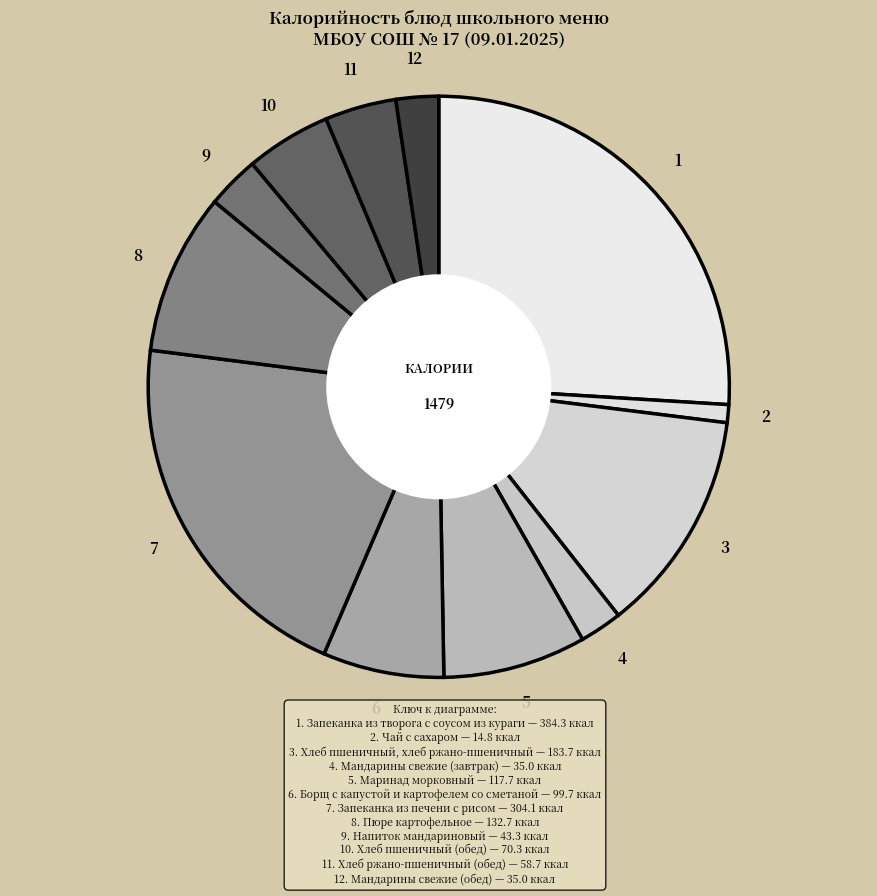

Count the number of slices in the pie.

12